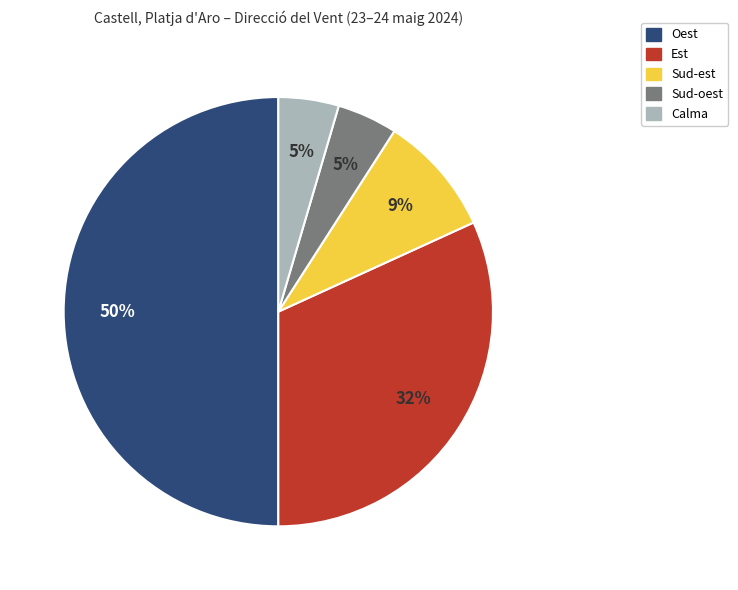

To the nearest percent, what is the average slice percentage?

20%